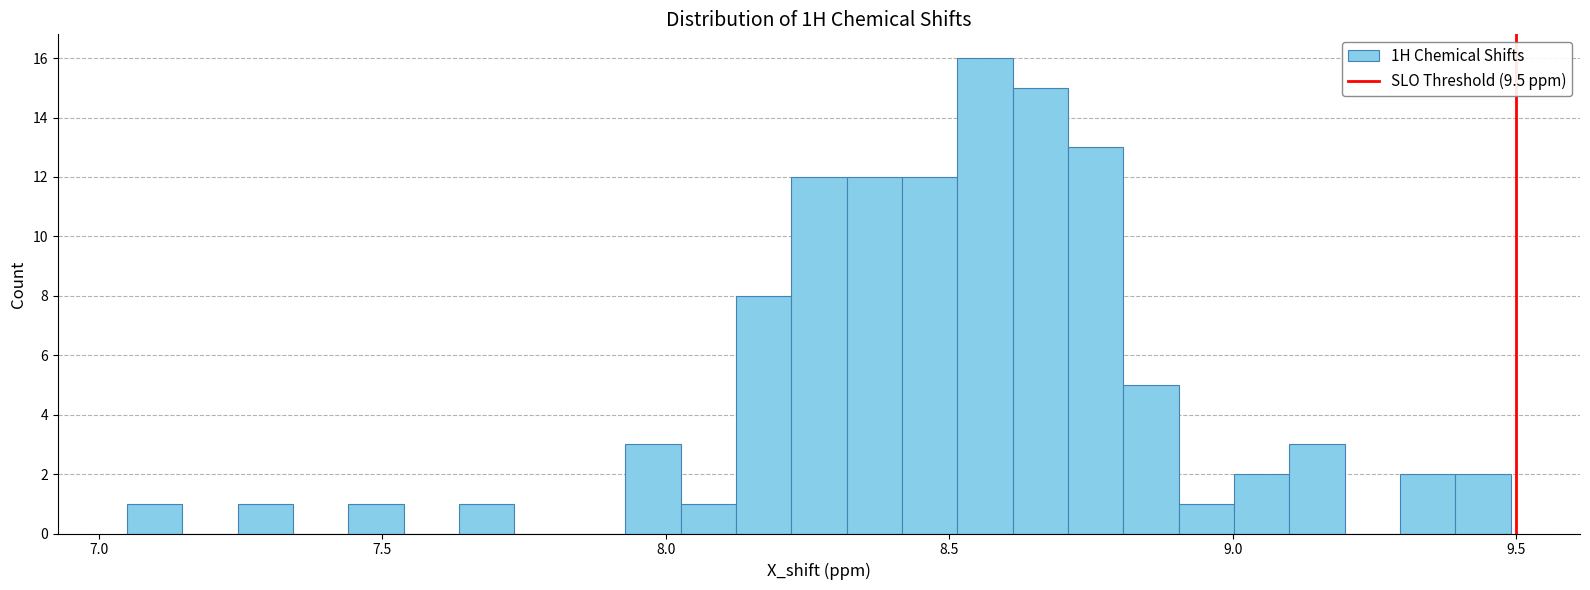

Read against the x-axis, roughly where is the centre of the tallest bar?

8.55